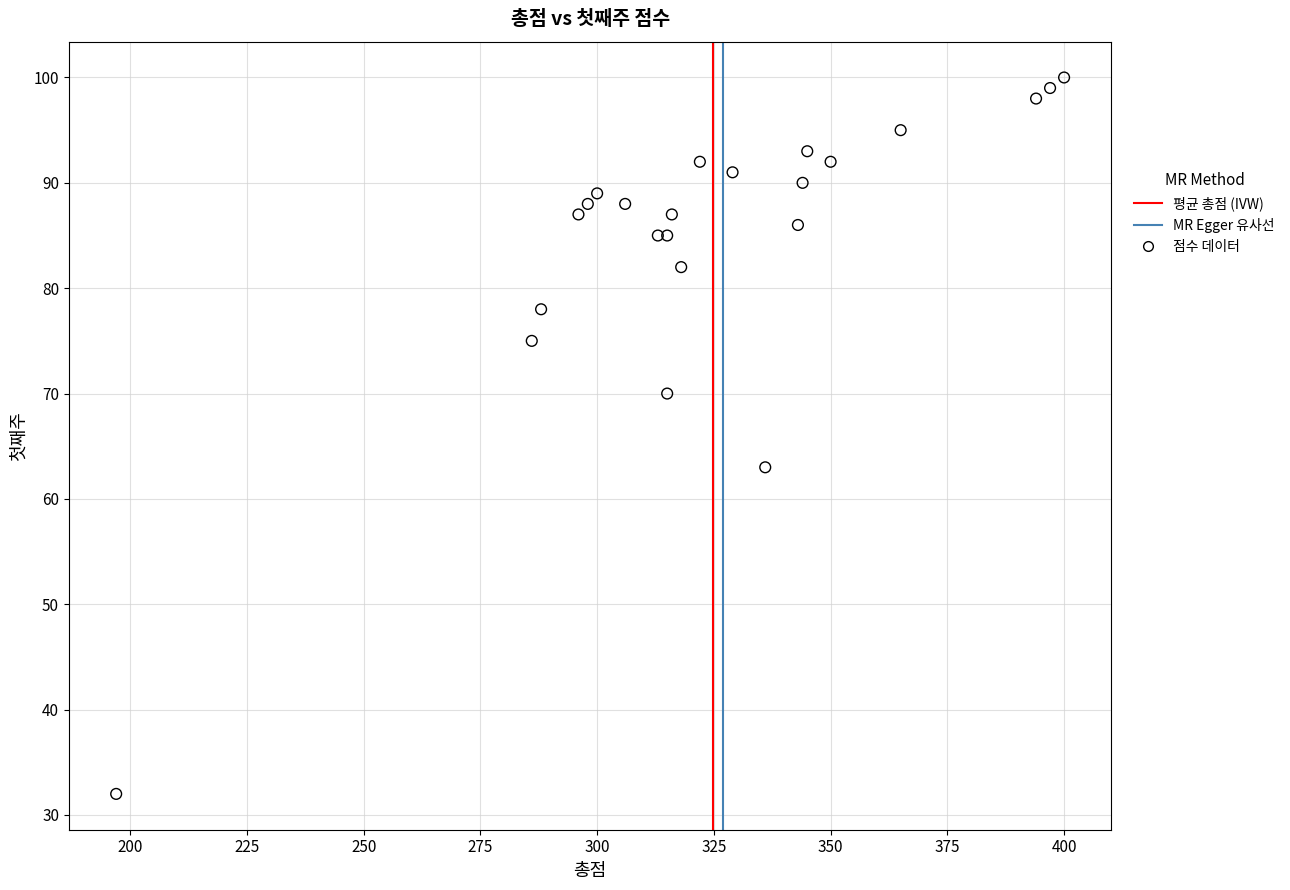

What Y value in the scatter plot is closest to 66?

63